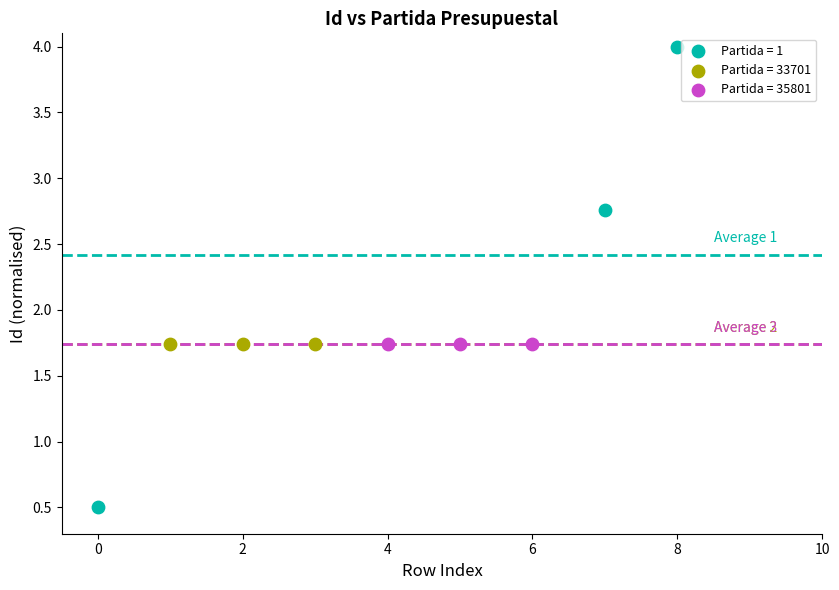

Which series reaches the maximum Y coordinate?

Partida = 1